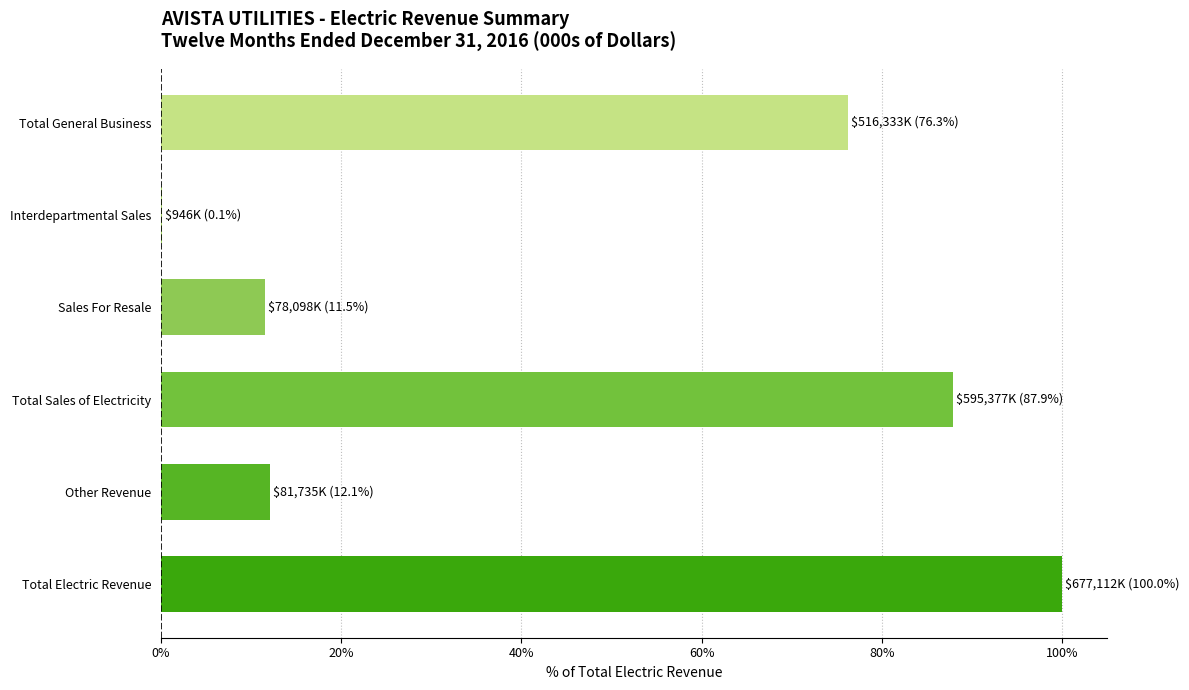

True or false: the data shows 87.9 at Total Sales of Electricity.

True